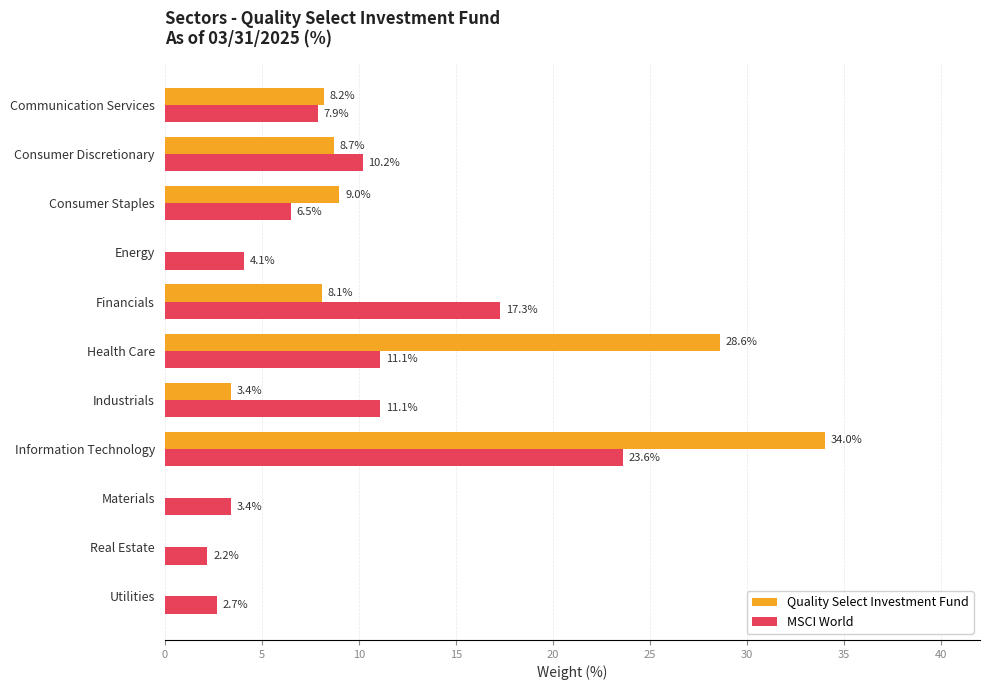

Is the value of MSCI World at Communication Services greater than the value of Quality Select Investment Fund at Utilities?

Yes